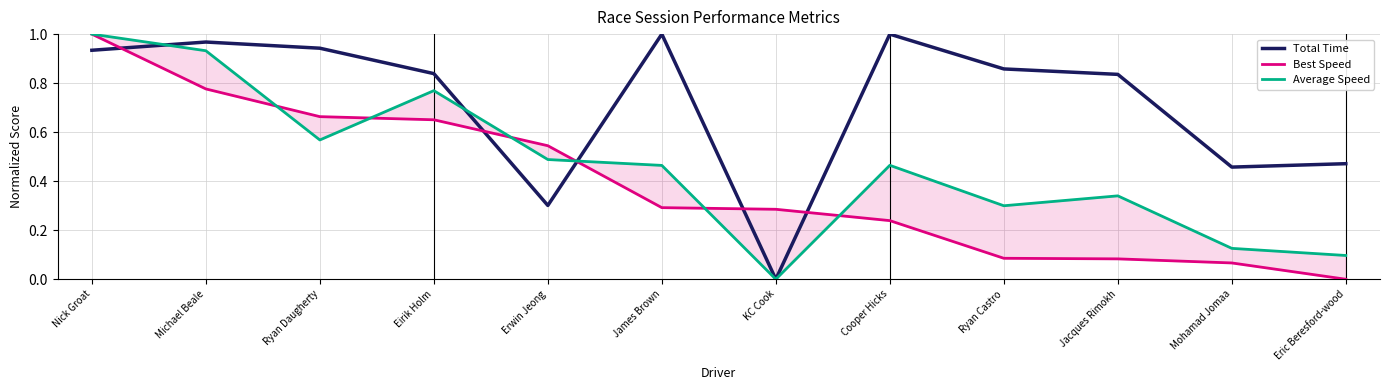

Rank the series by their average value, from lowest to highest.

Best Speed, Average Speed, Total Time